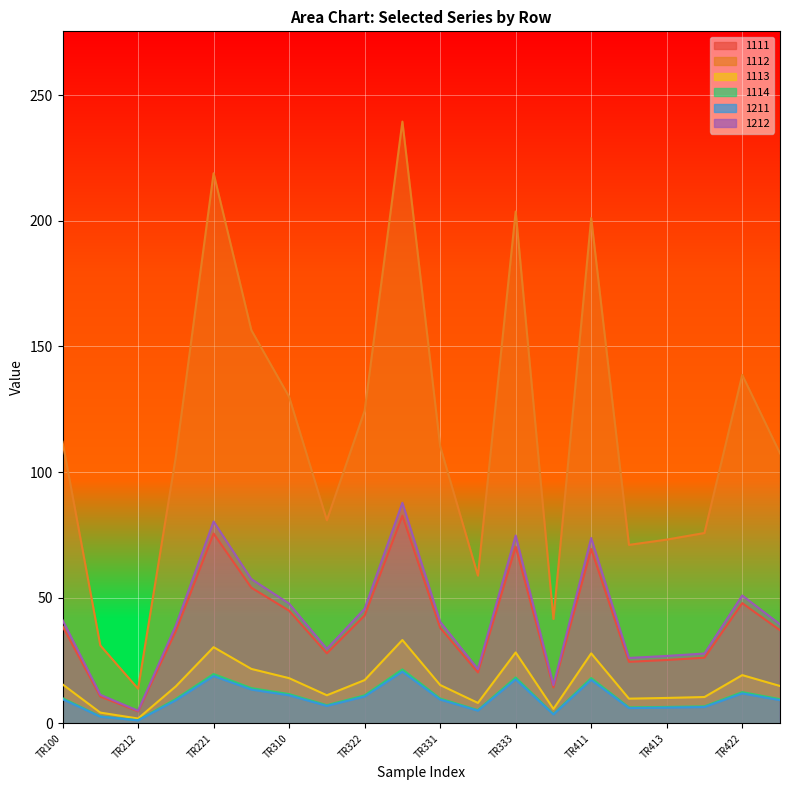

True or false: 1114 and 1212 intersect in this chart.

False